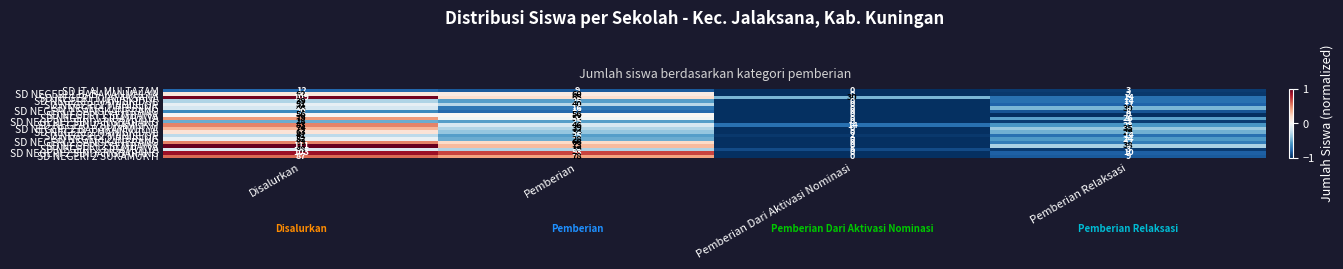

At how many categories does at least one series exceed 17?

4